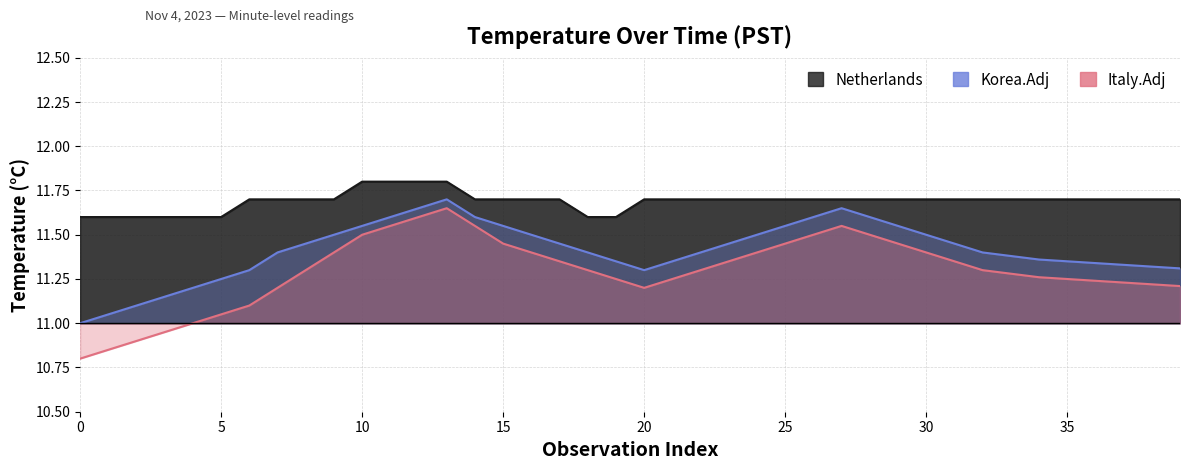

What are all the series names shown in the legend?

Netherlands, Korea.Adj, Italy.Adj